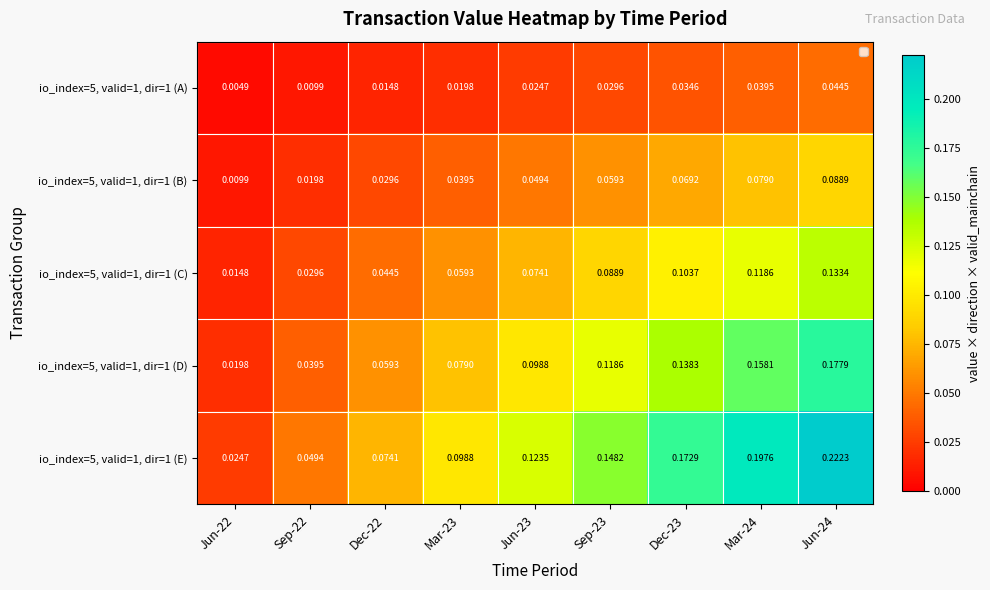

What is the total value across all series at Jun-24?

0.7